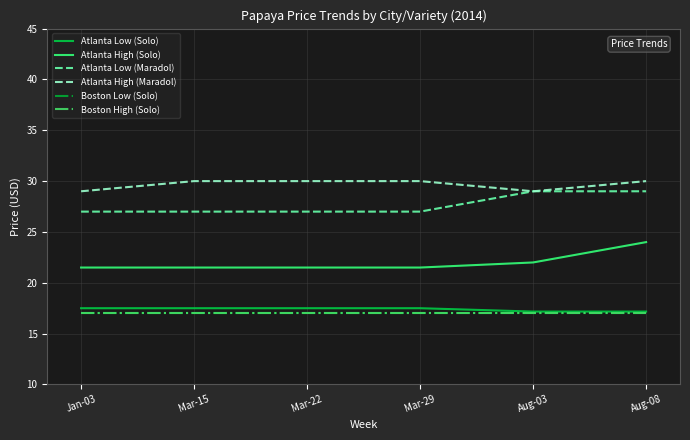

Is this an area chart (filled region under the line)?

No